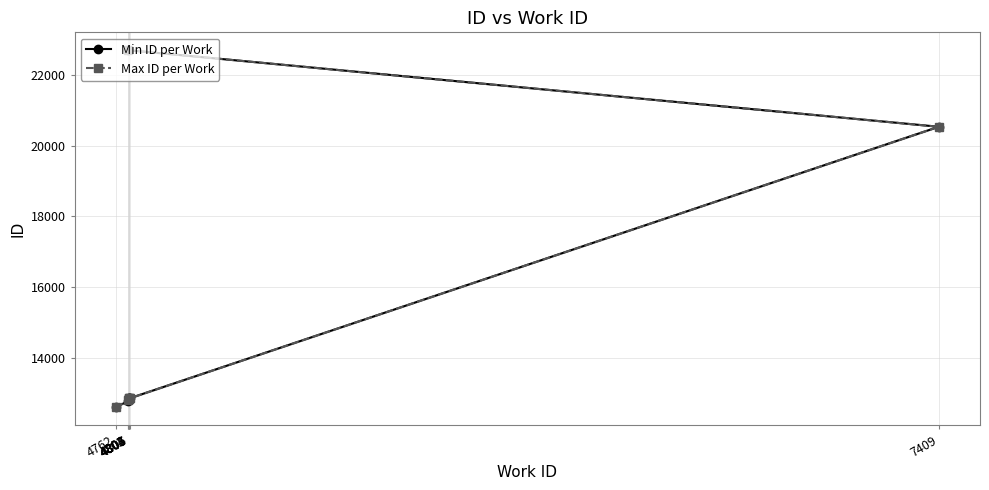

Is it true that Min ID per Work equals 2922 at 4802?

False